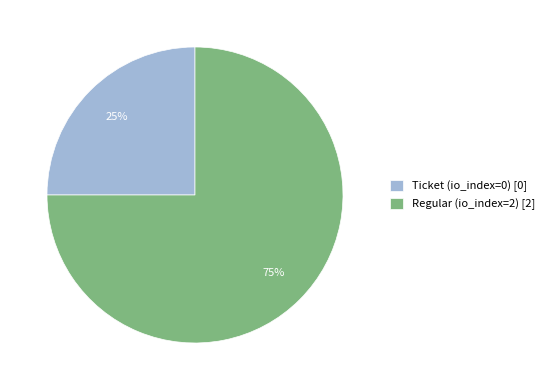

Count the number of slices in the pie.

2